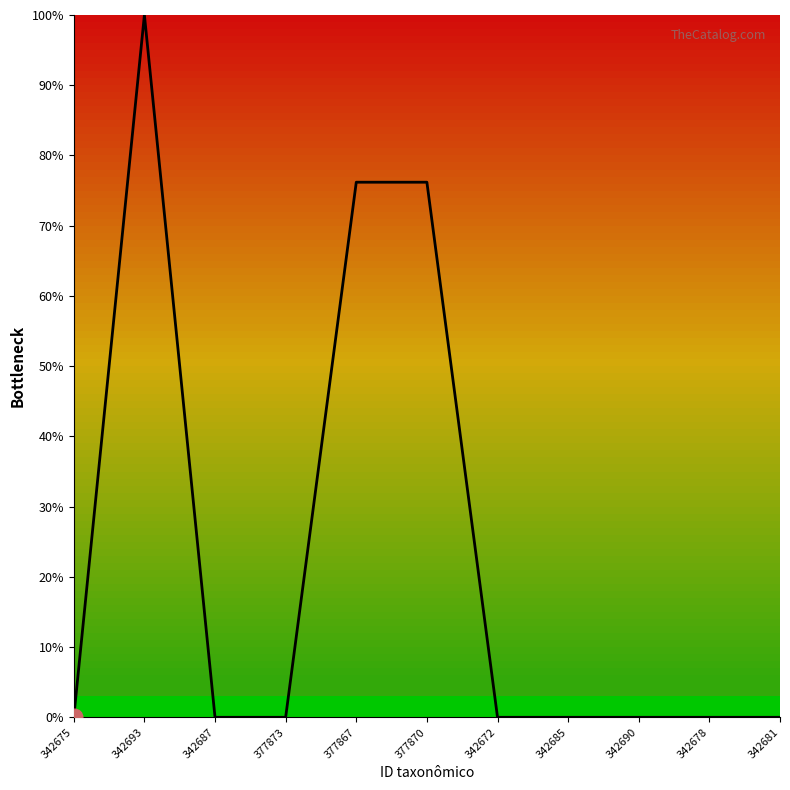

True or false: the data shows 153.4 at 342693.

False